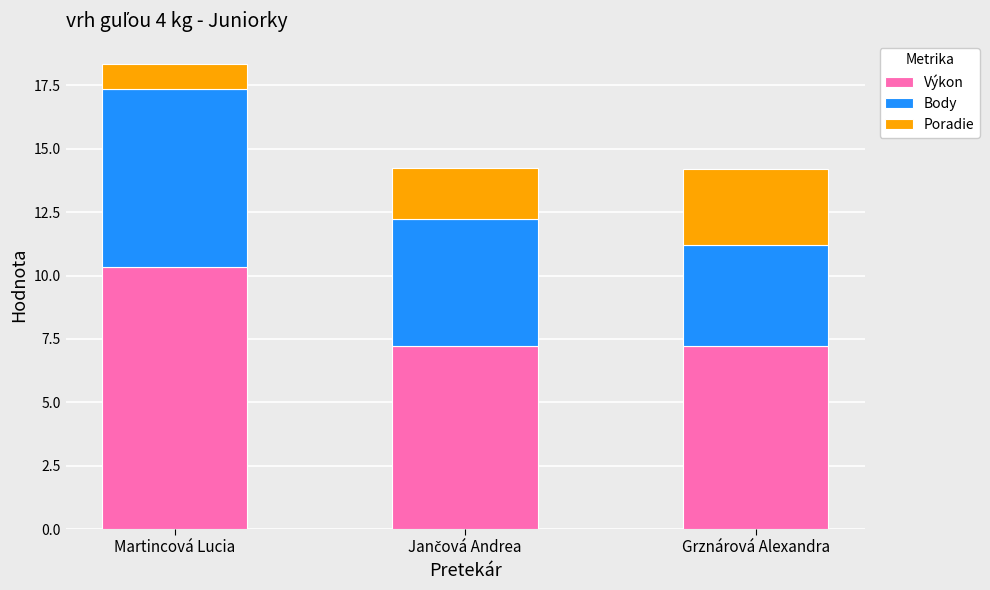

How many bars are there in total?

3